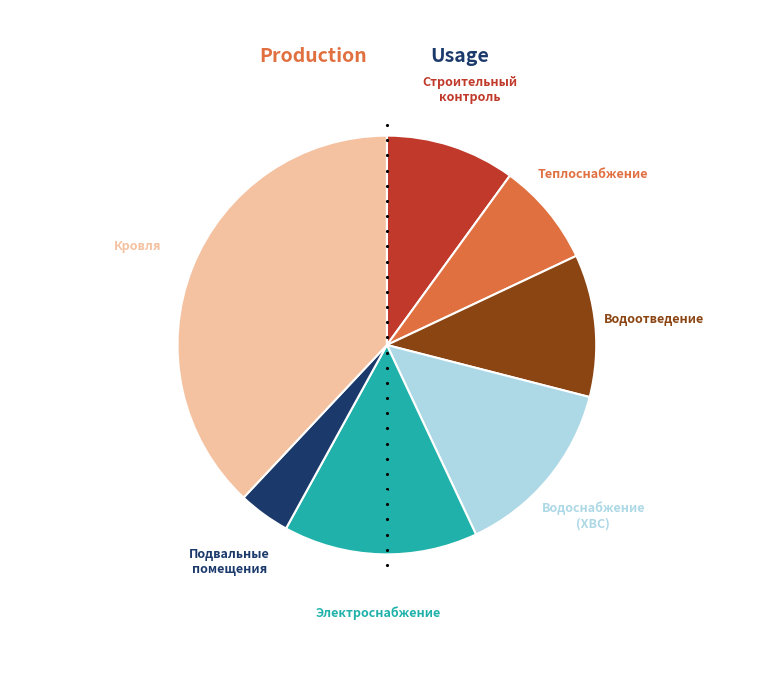

Approximately how many times larger is the value at Электроснабжение compared to Теплоснабжение?

1.9